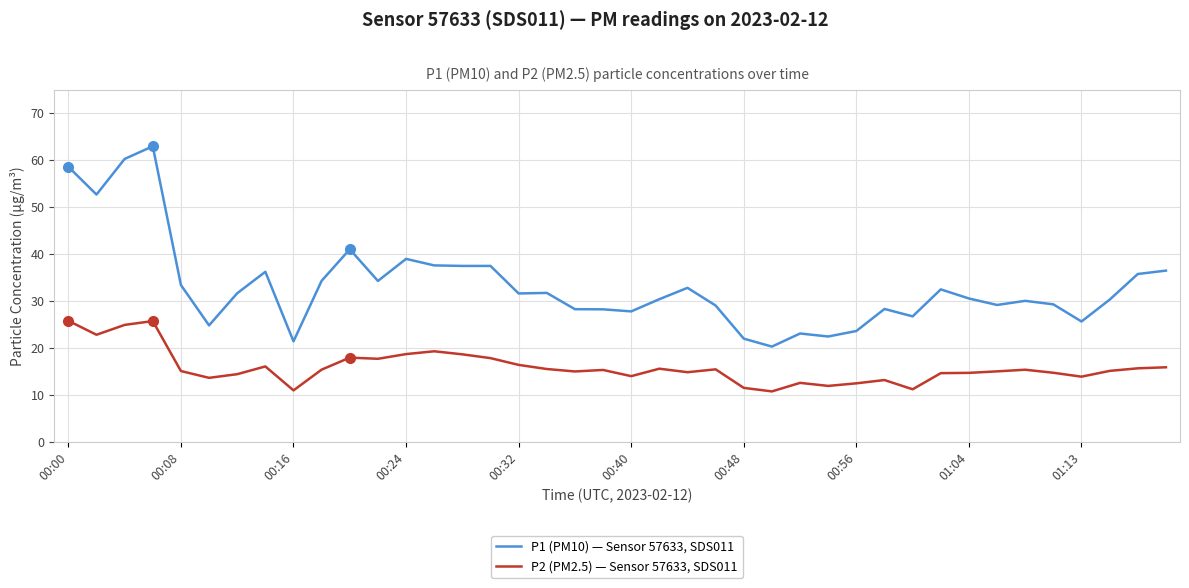

What is the minimum value for P1 (PM10) — Sensor 57633, SDS011?

20.2